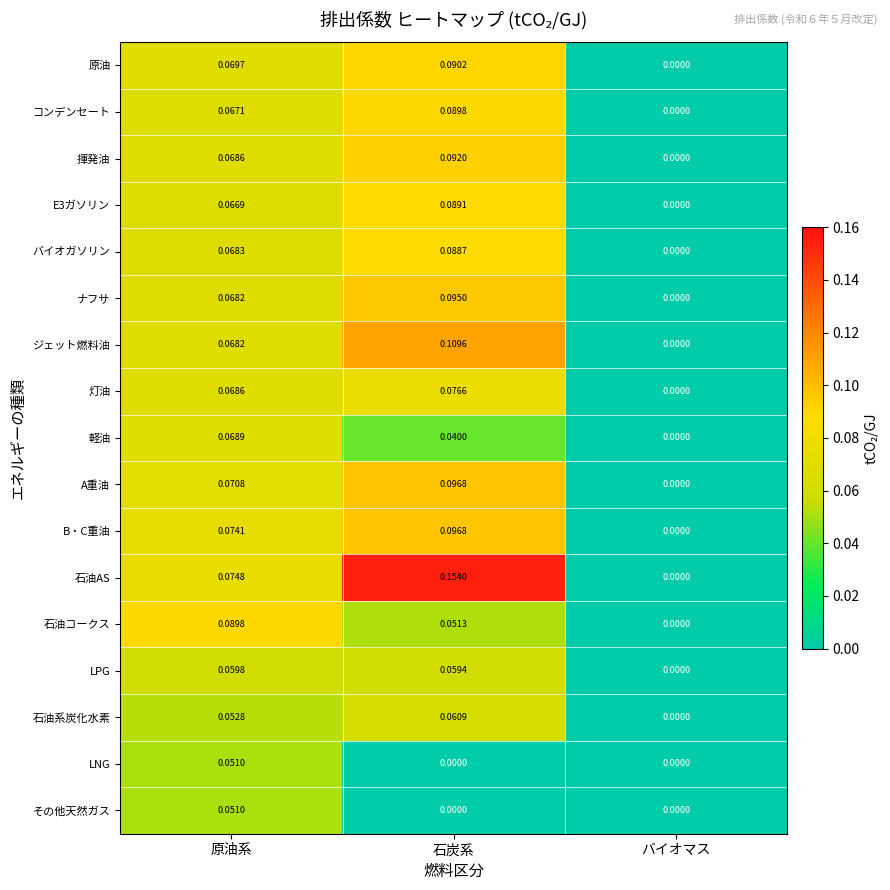

Which series has the largest range (max minus min)?

石油AS